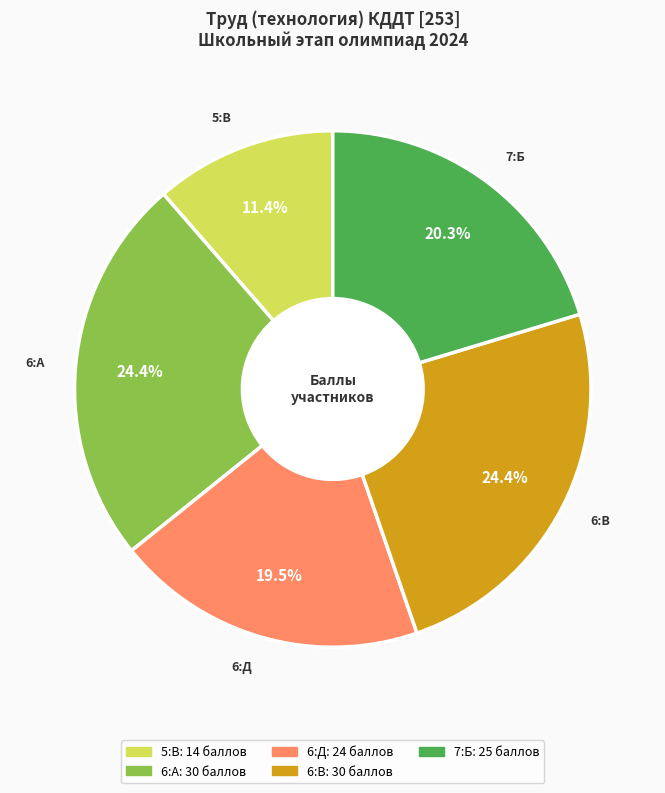

What portion of the pie excludes 5:В?

88.6%